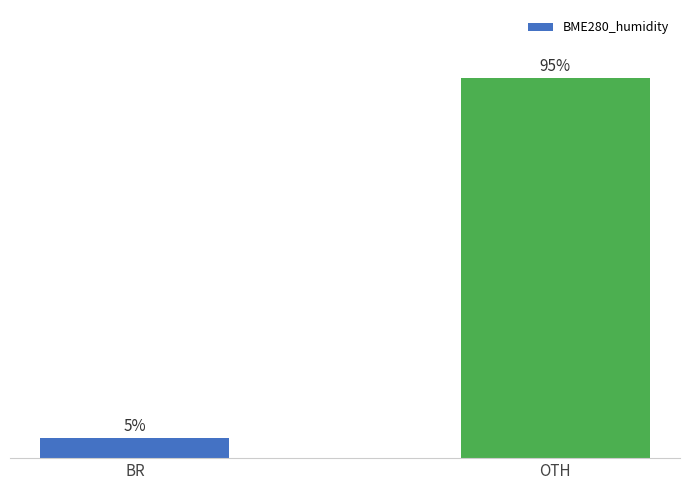

List the labels in order of value, smallest first.

BR, OTH